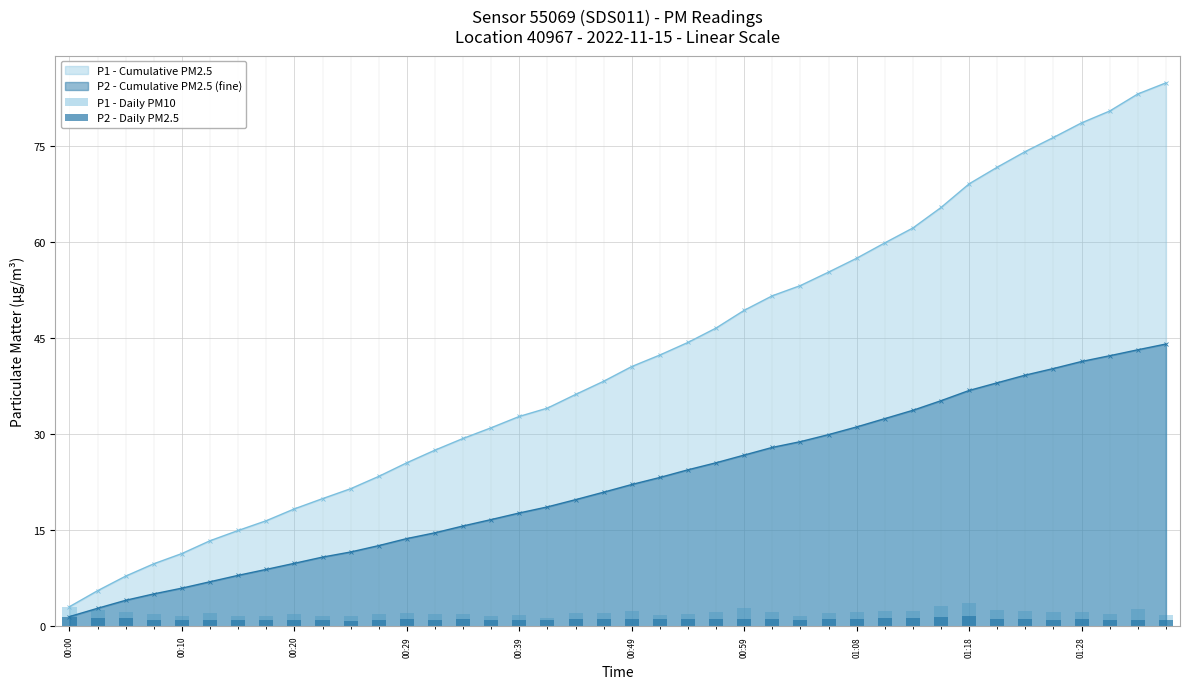

Are the bars horizontal?

No